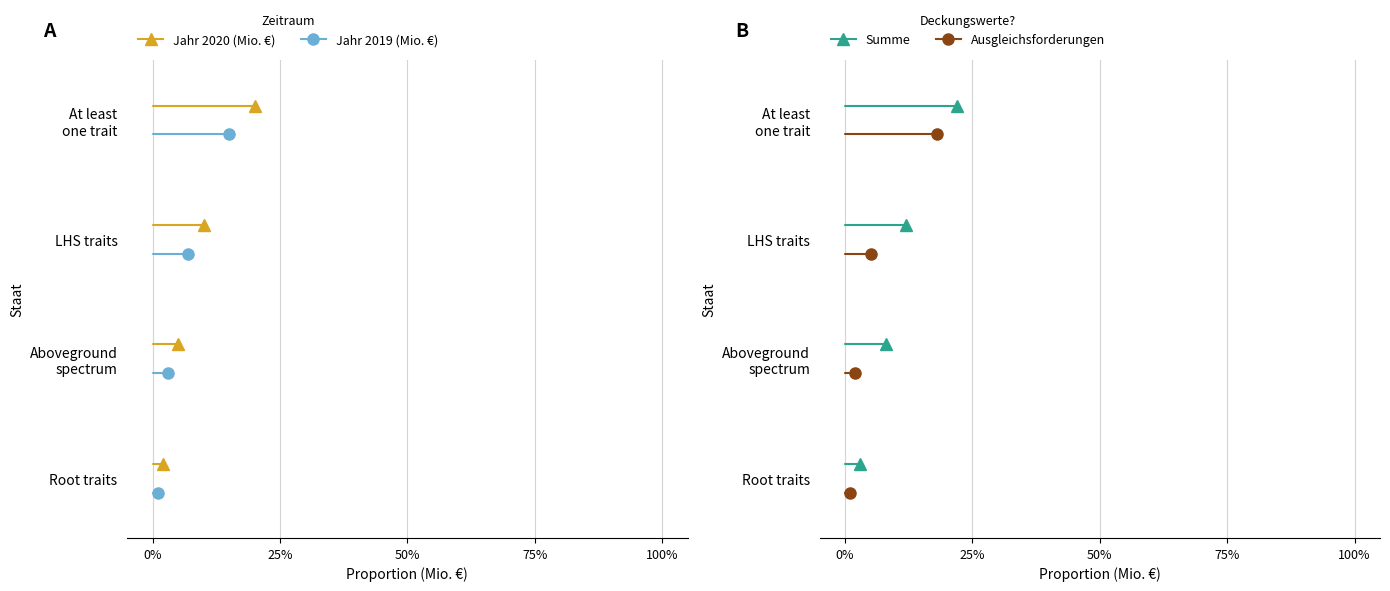

The value of Summe (4Q 2020) at 25% is 0.1. True or false?

False